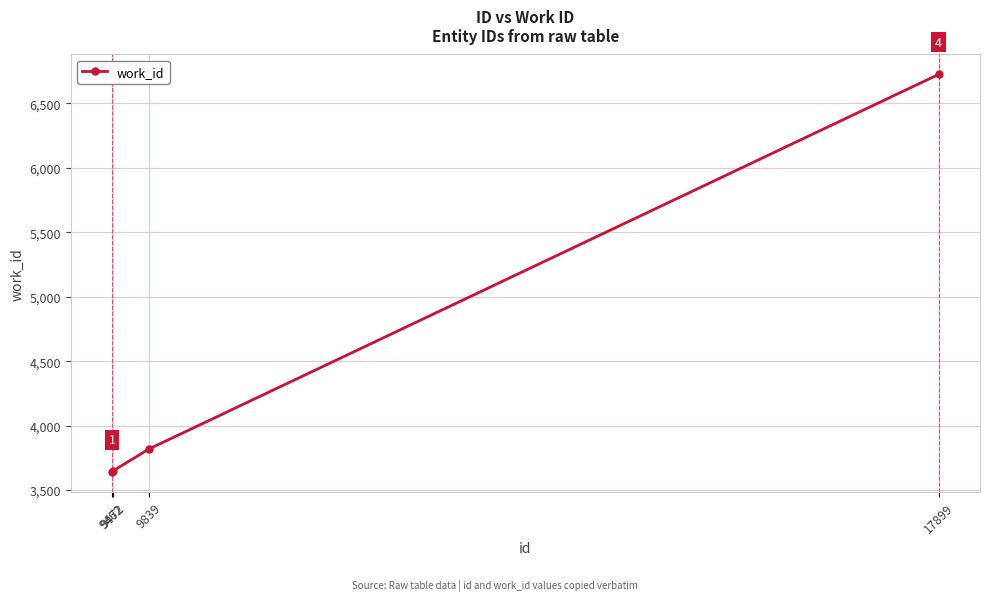

What is the change in value from 9462 to 9839?

+180